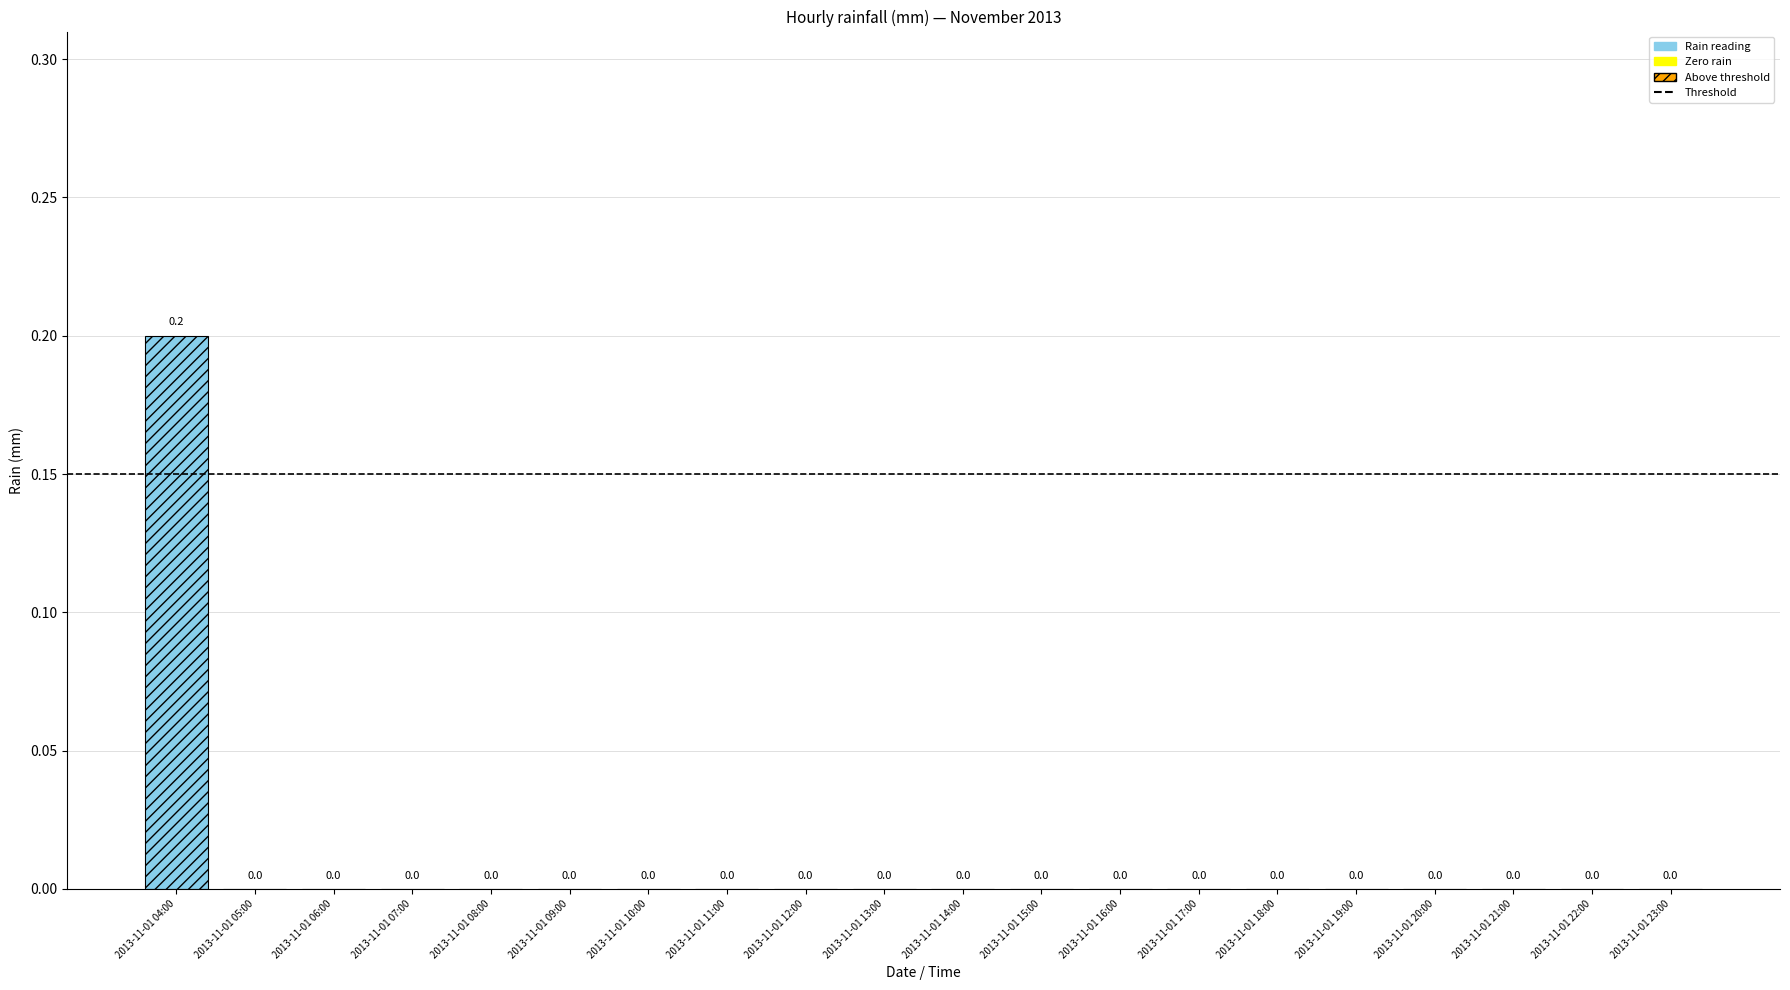

Reading left to right, extract all data points from this chart.

2013-11-01 04:00=0.2	2013-11-01 05:00=0.0	2013-11-01 06:00=0.0	2013-11-01 07:00=0.0	2013-11-01 08:00=0.0	2013-11-01 09:00=0.0	2013-11-01 10:00=0.0	2013-11-01 11:00=0.0	2013-11-01 12:00=0.0	2013-11-01 13:00=0.0	2013-11-01 14:00=0.0	2013-11-01 15:00=0.0	2013-11-01 16:00=0.0	2013-11-01 17:00=0.0	2013-11-01 18:00=0.0	2013-11-01 19:00=0.0	2013-11-01 20:00=0.0	2013-11-01 21:00=0.0	2013-11-01 22:00=0.0	2013-11-01 23:00=0.0